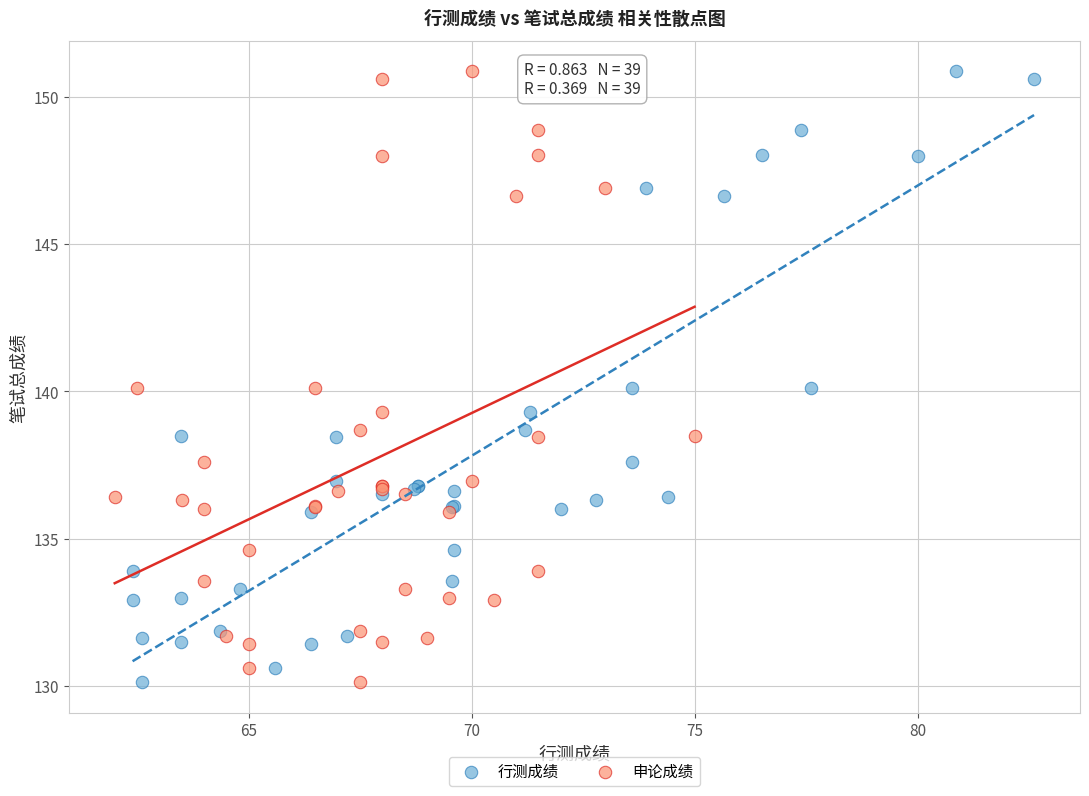

What are all the series names shown in the legend?

行测成绩, 申论成绩